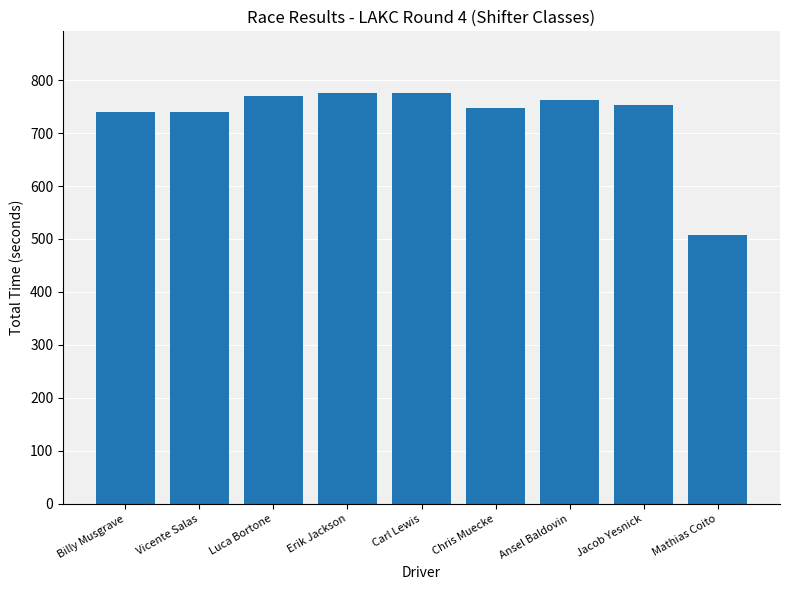

How many values exceed 753?

5